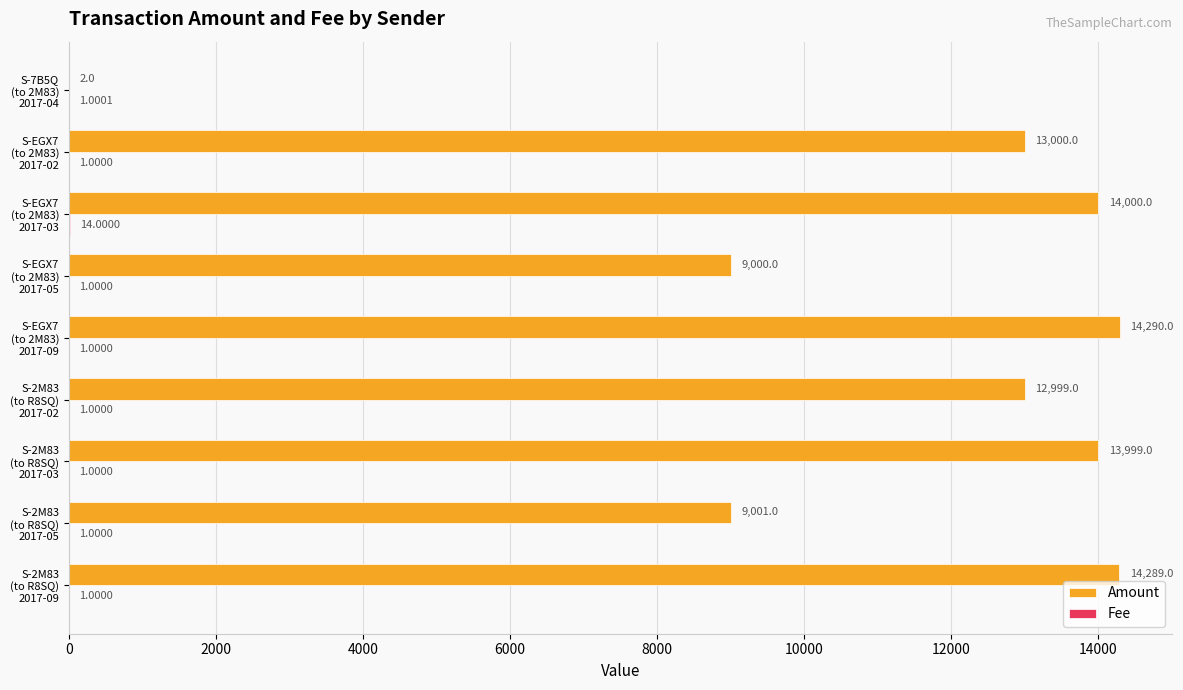

Which series has the largest total across all categories?

Amount